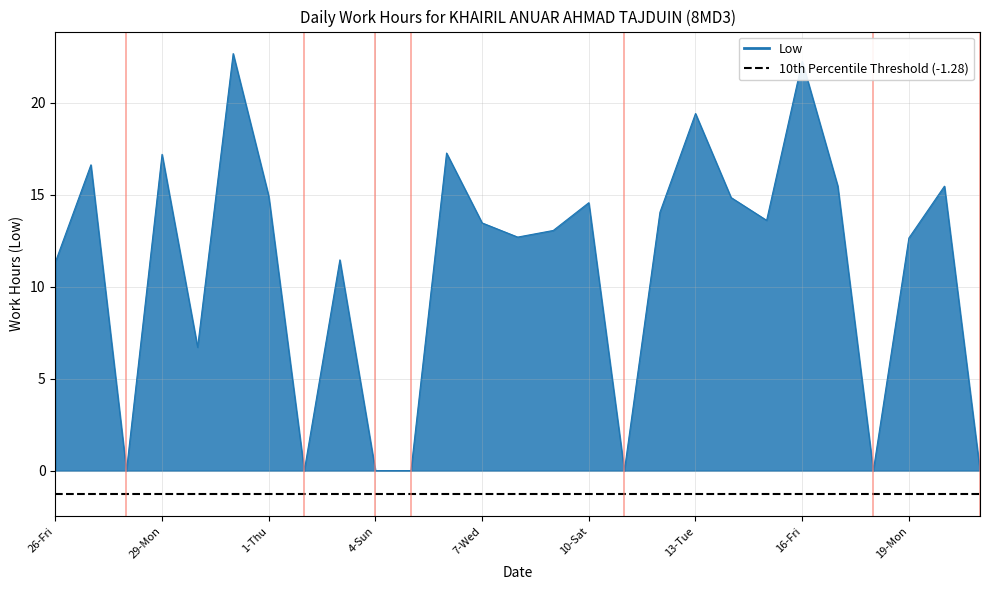

True or false: the data has more than 0 interior local peaks.

True